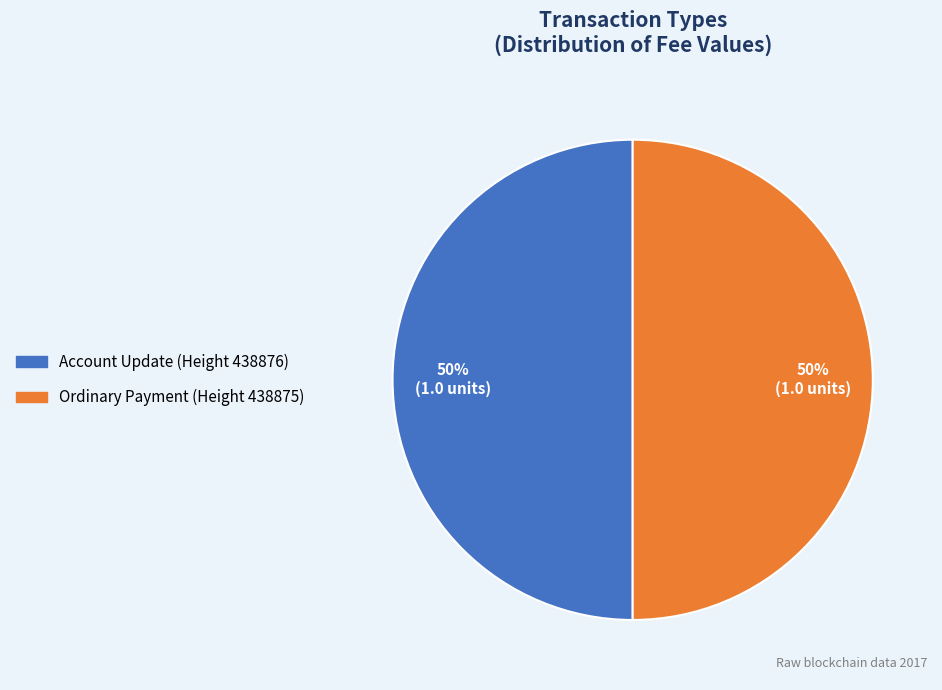

To the nearest percent, what is the difference between the largest and smallest slice percentages?

0%